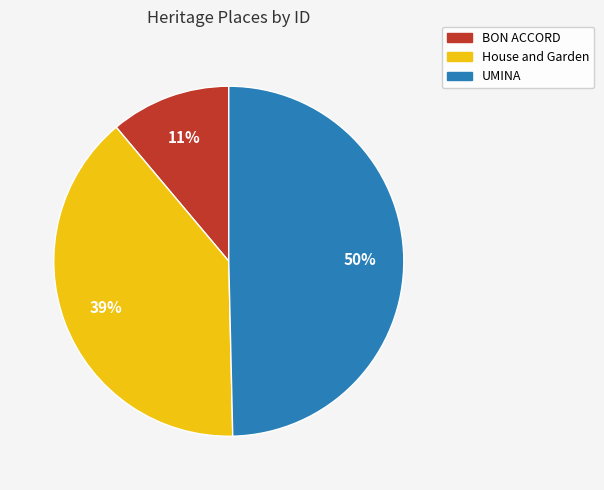

To the nearest percent, what is the average slice percentage?

33%